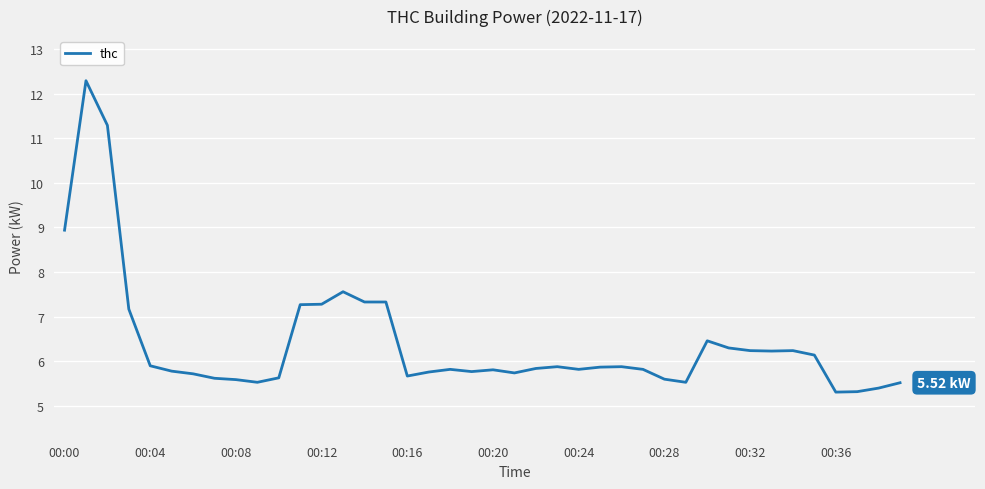

What is the difference between the maximum and minimum values?

7.0